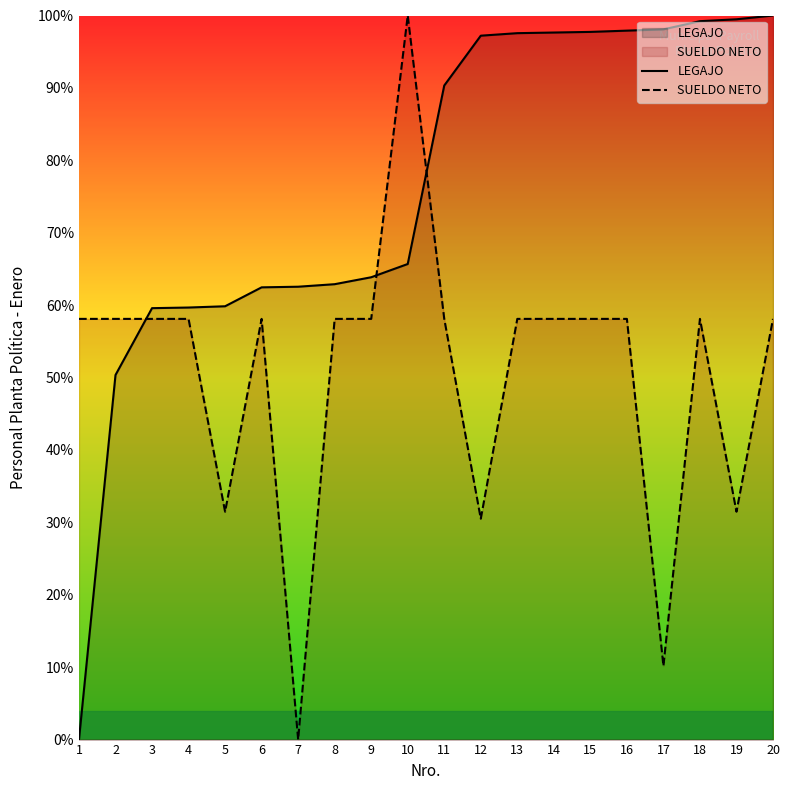

Is it true that LEGAJO equals 45.3 at 10?

False